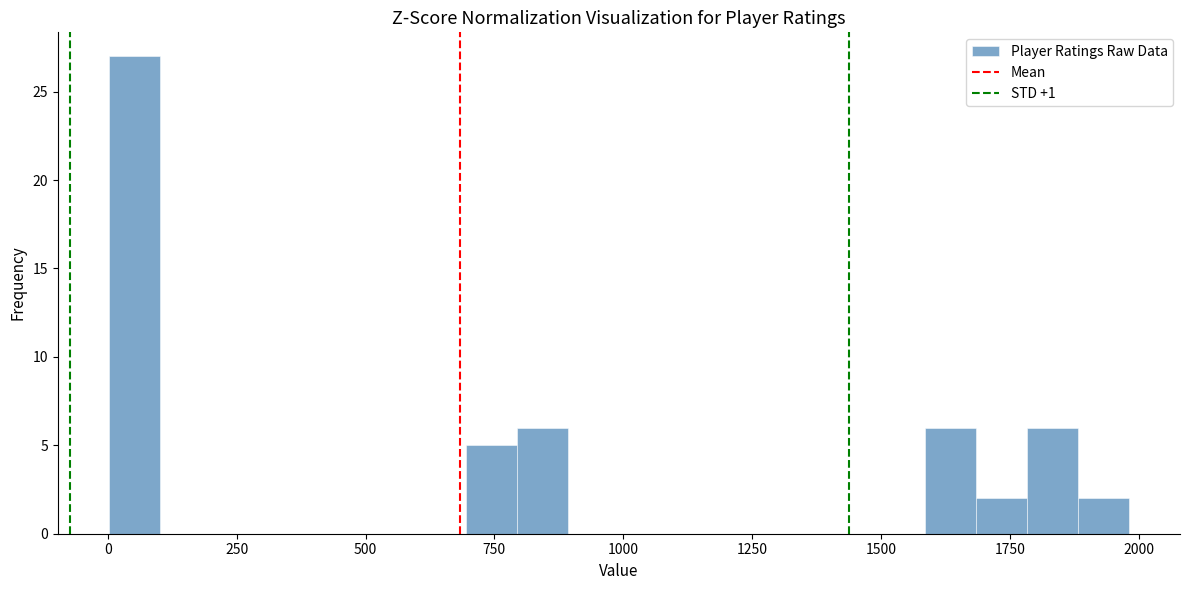

Read against the x-axis, roughly where is the centre of the tallest bar?

50